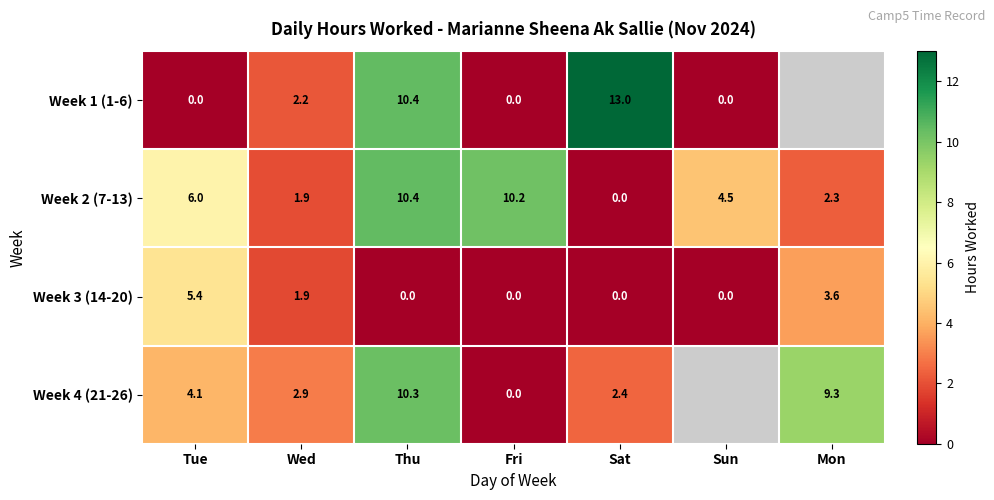

What is the spread (max minus min) of values at Wed?

1.0